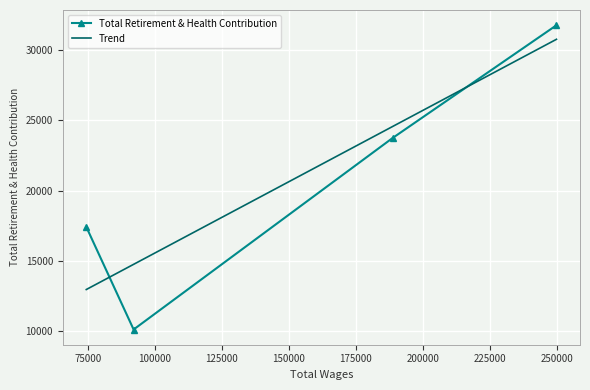

Is this an area chart (filled region under the line)?

No